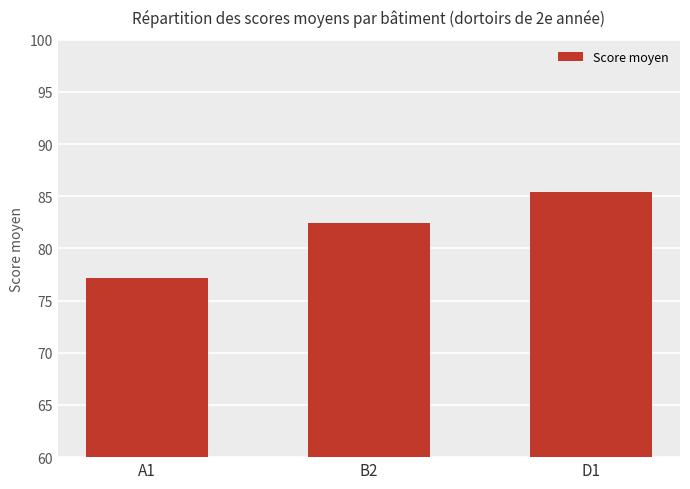

What is the minimum value shown in the chart?

77.2